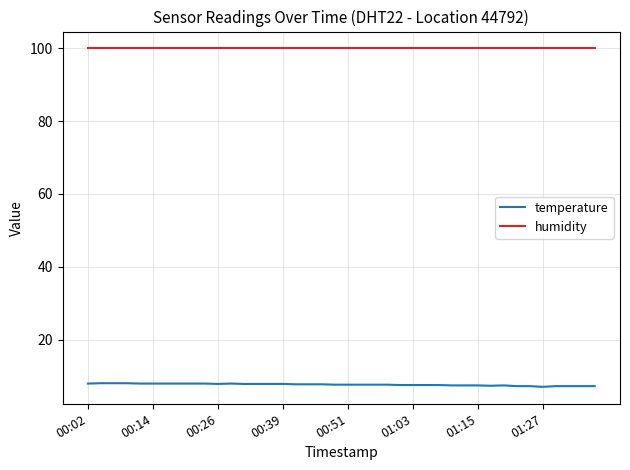

Which series has the largest range (max minus min)?

temperature